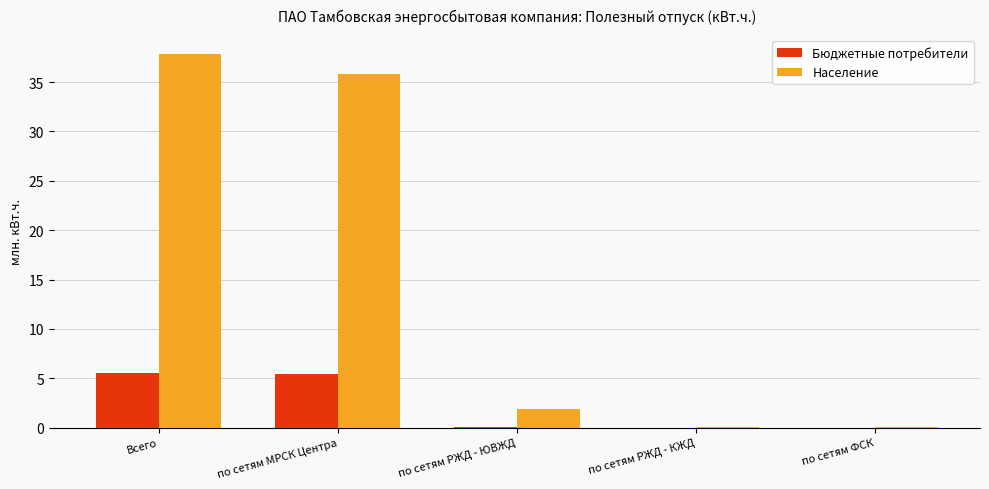

What is the maximum value shown in the chart?

37.9